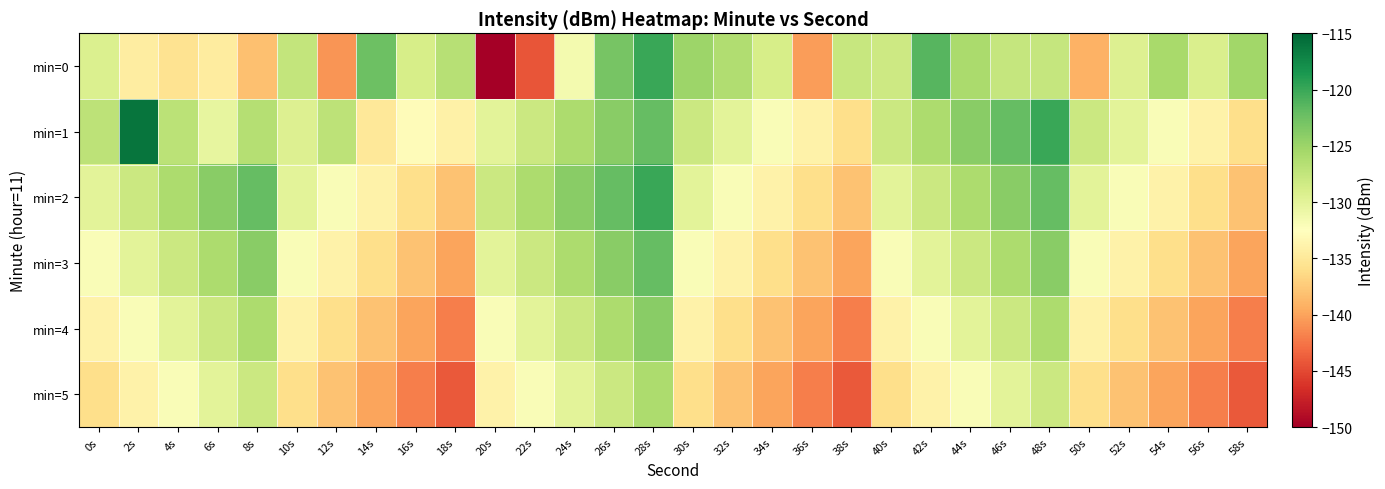

What is the spread (max minus min) of values at 32s?

11.7